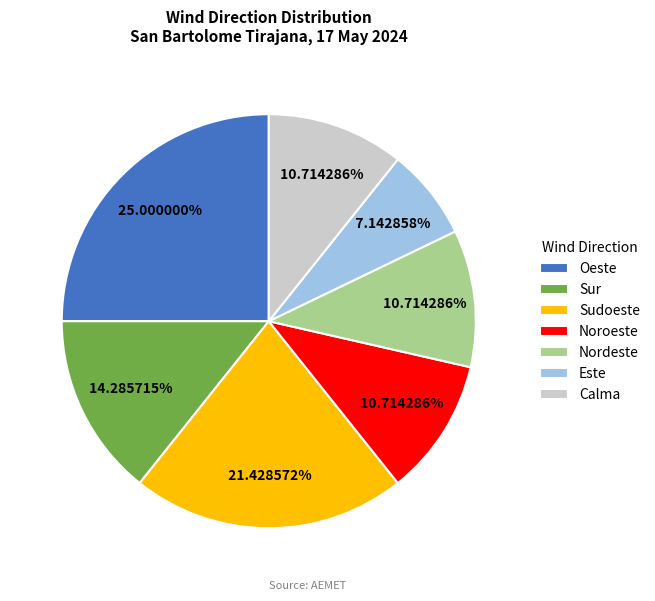

Is there a majority slice in this chart?

No